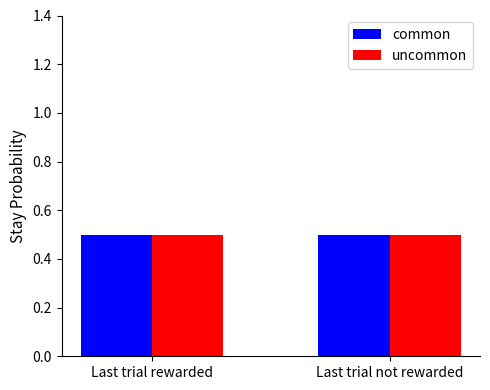

What is the total value across all series at Last trial not rewarded?

1.0